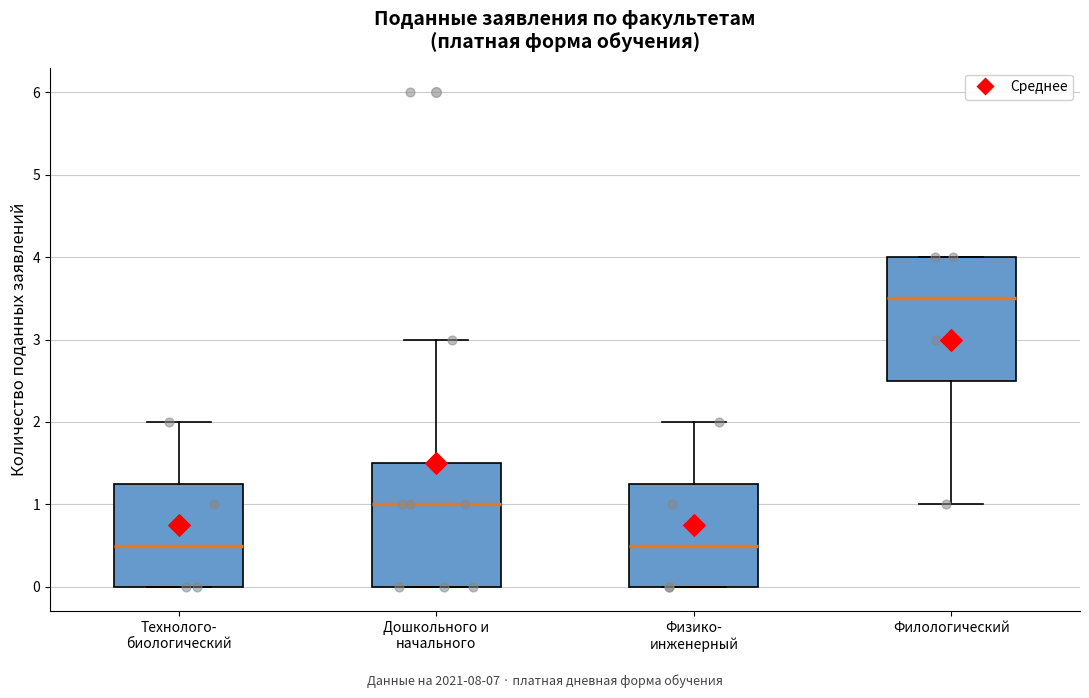

Where does the lower whisker of the box for Филологический end on the y-axis? The values are not printed on the chart, so give them approximately, as read against the axis.

1.0